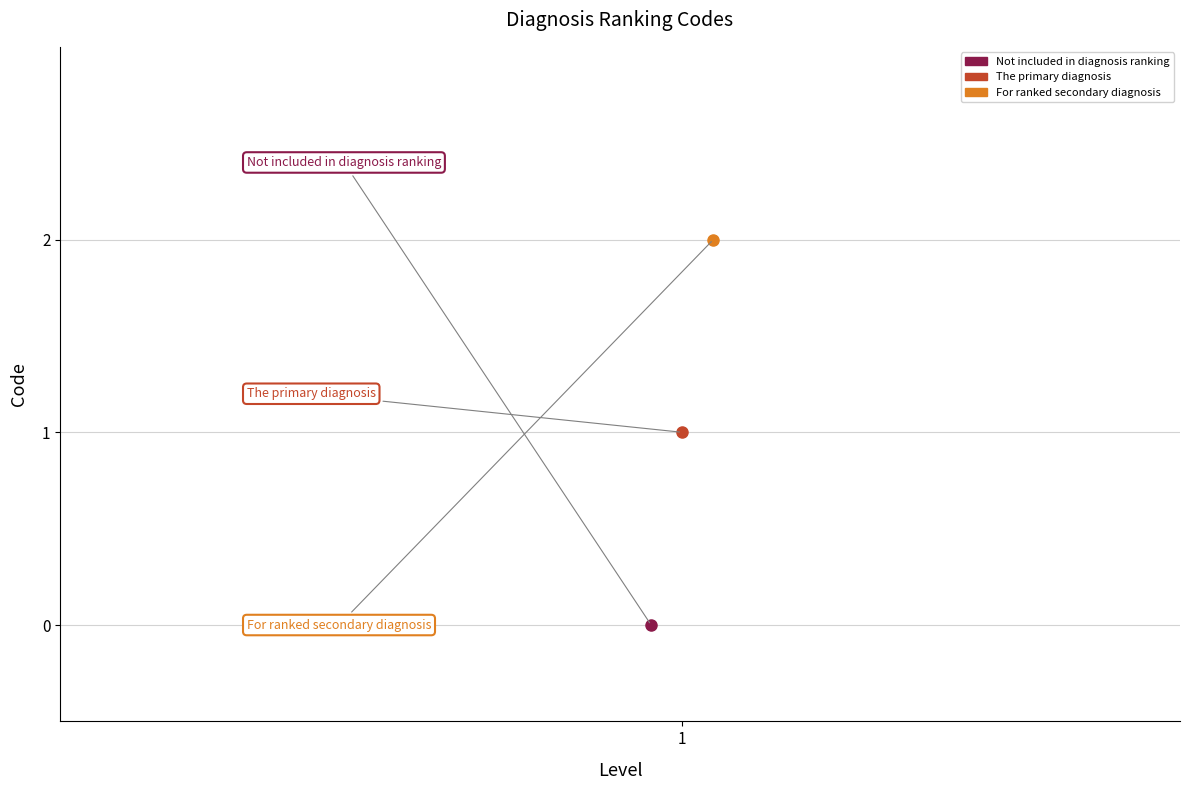

The value at Not included in diagnosis ranking is 0. True or false?

True